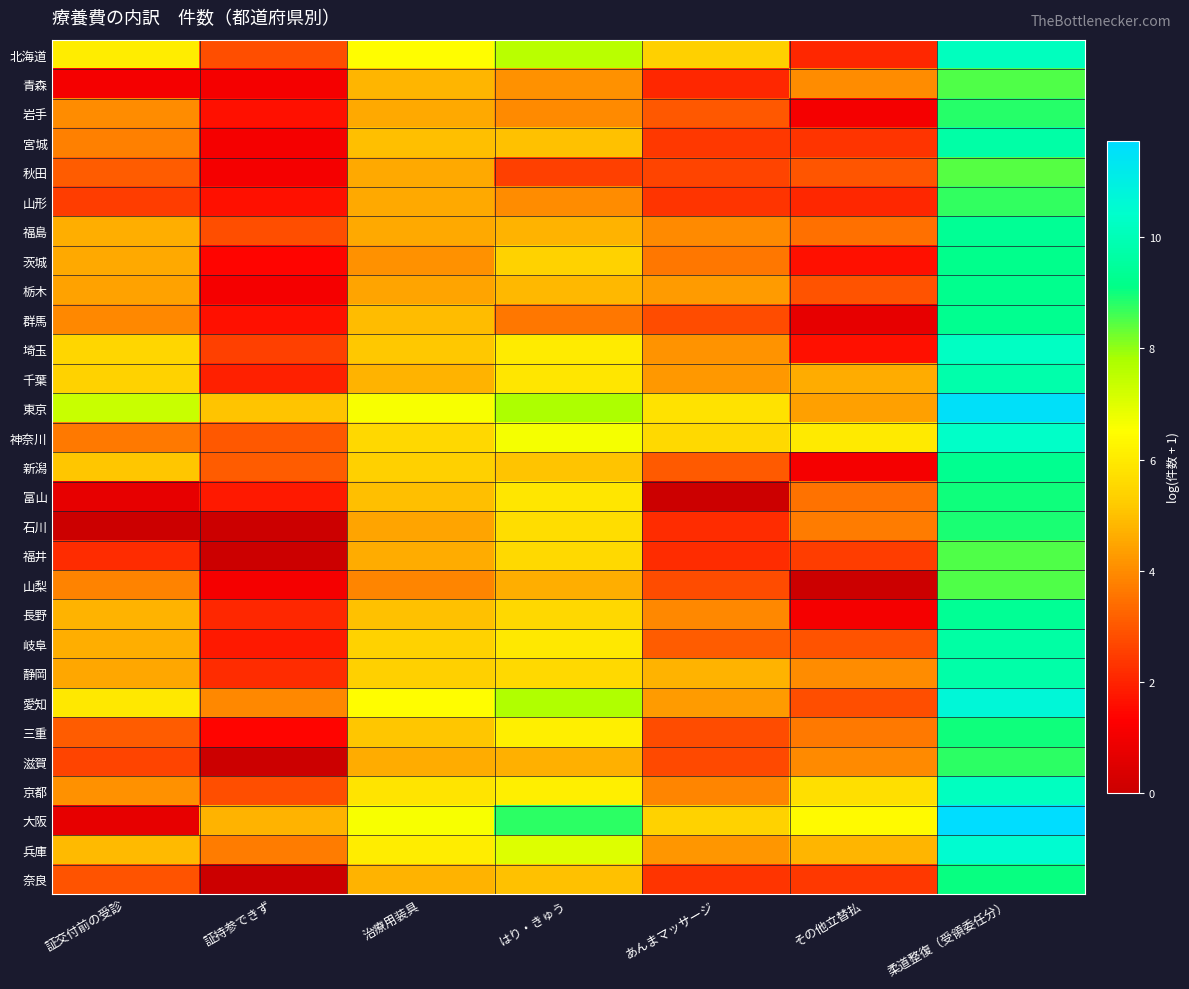

What is the greatest value displayed?

11.7